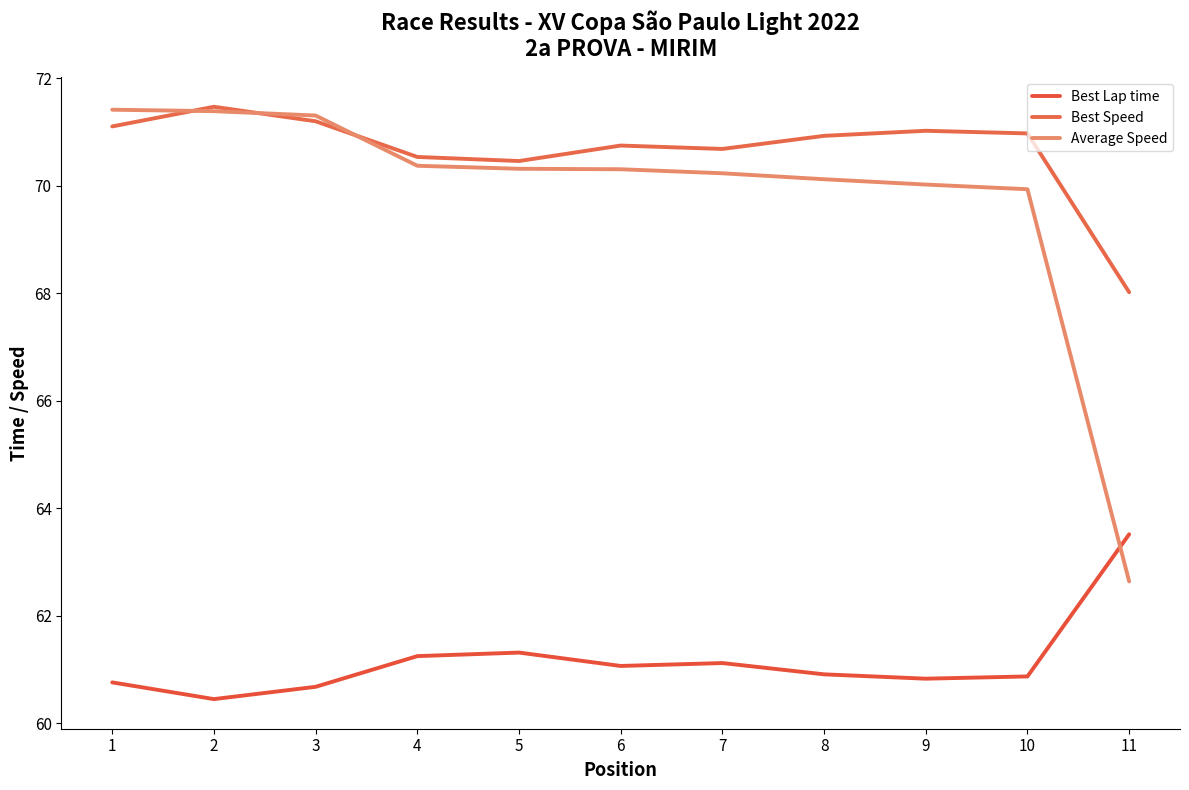

What is the value of the Average Speed point at the 8th from the left?

70.1